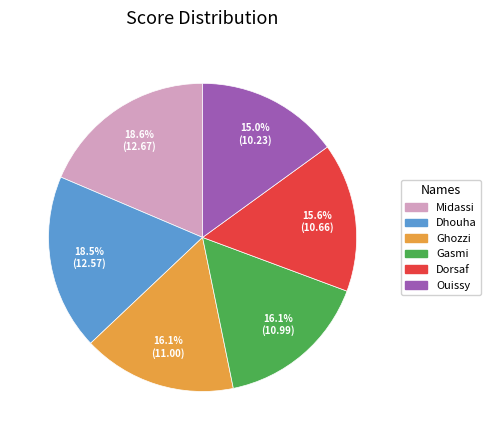

The Ouissy slice represents 24% of the pie. True or false?

False